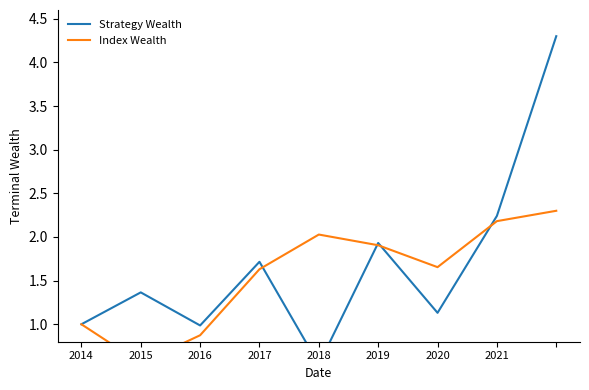

What are all the series names shown in the legend?

Strategy Wealth, Index Wealth